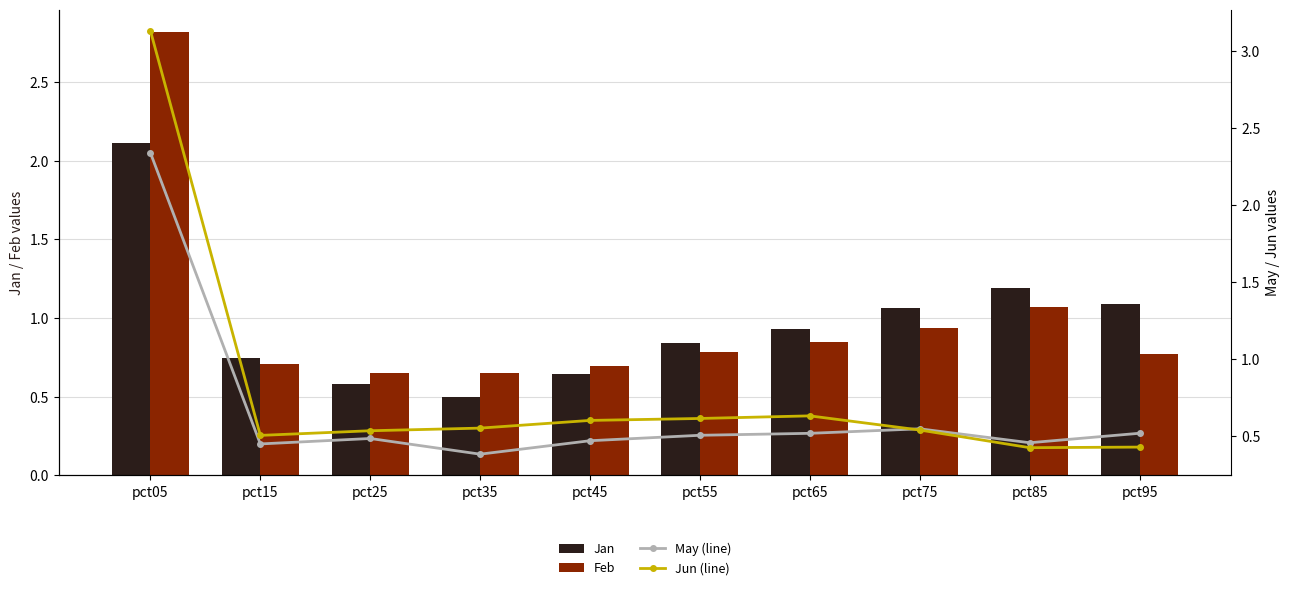

At how many categories does at least one series exceed 1?

4